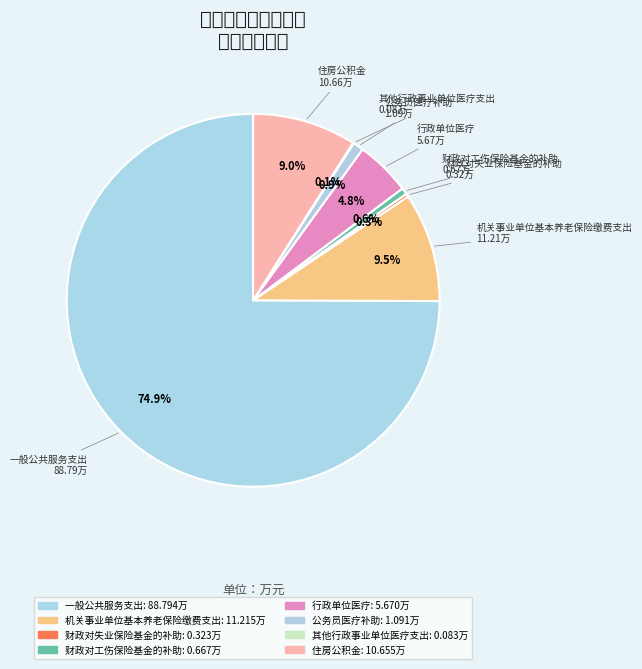

How many slices are in this pie chart?

8